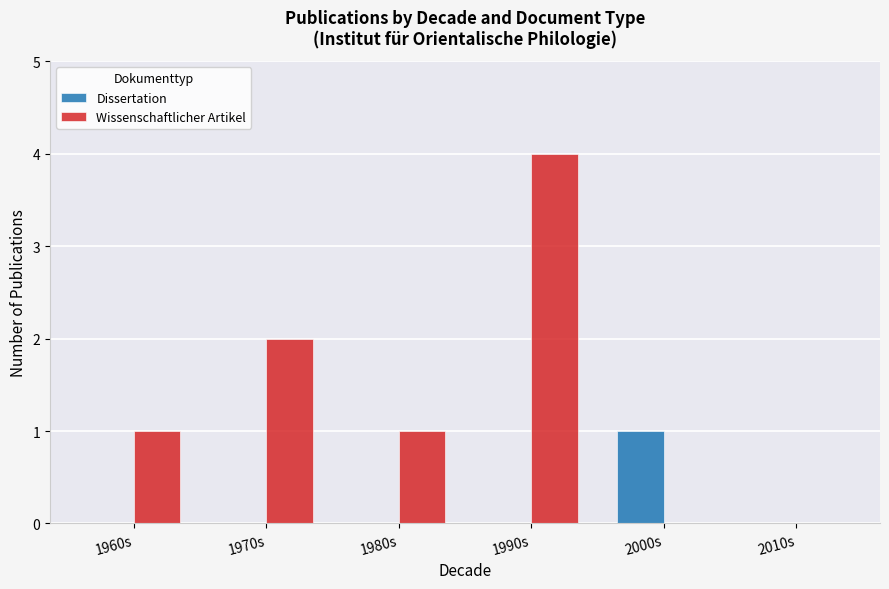

What is the total value across all series at 1970s?

2